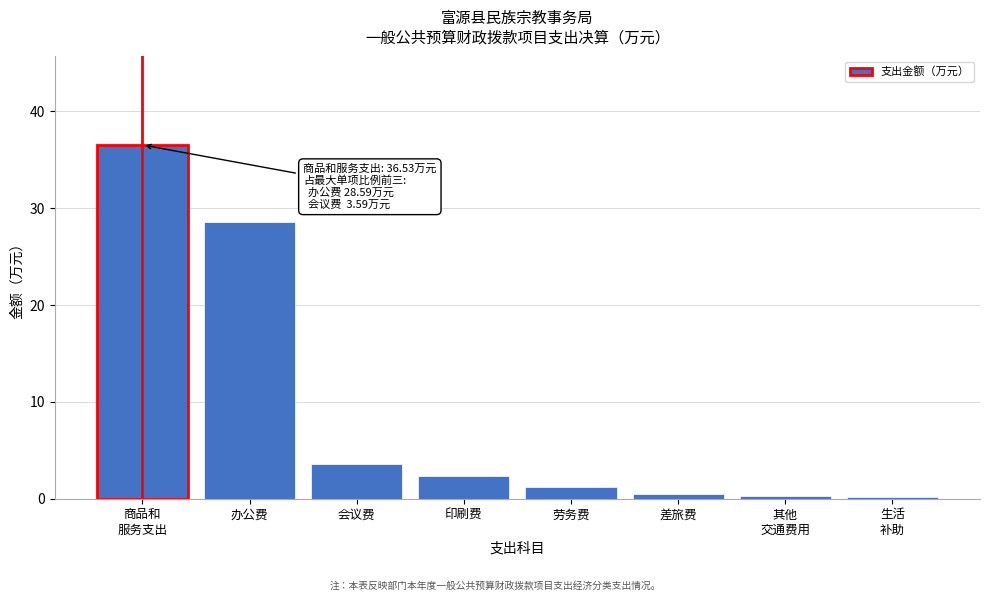

Is it true that the value at 印刷费 is 2.4?

True